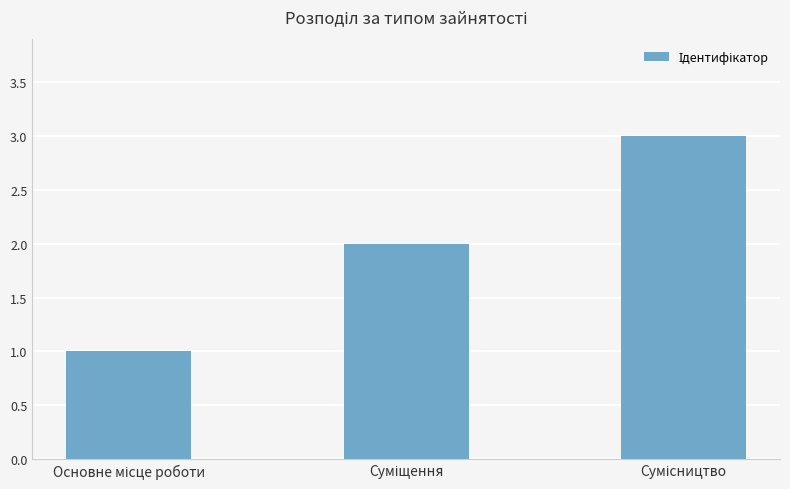

Reading right to left, transcribe all the data shown in this chart.

3	2	1